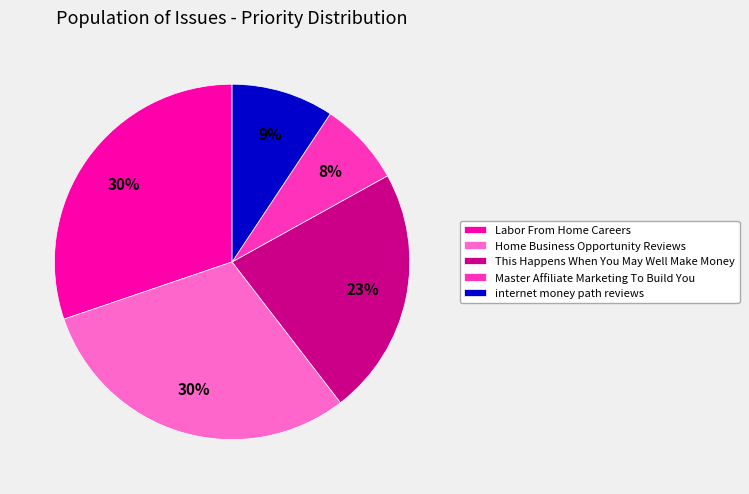

Approximately how many times larger is the value at Home Business Opportunity Reviews compared to This Happens When You May Well Make Money?

1.3